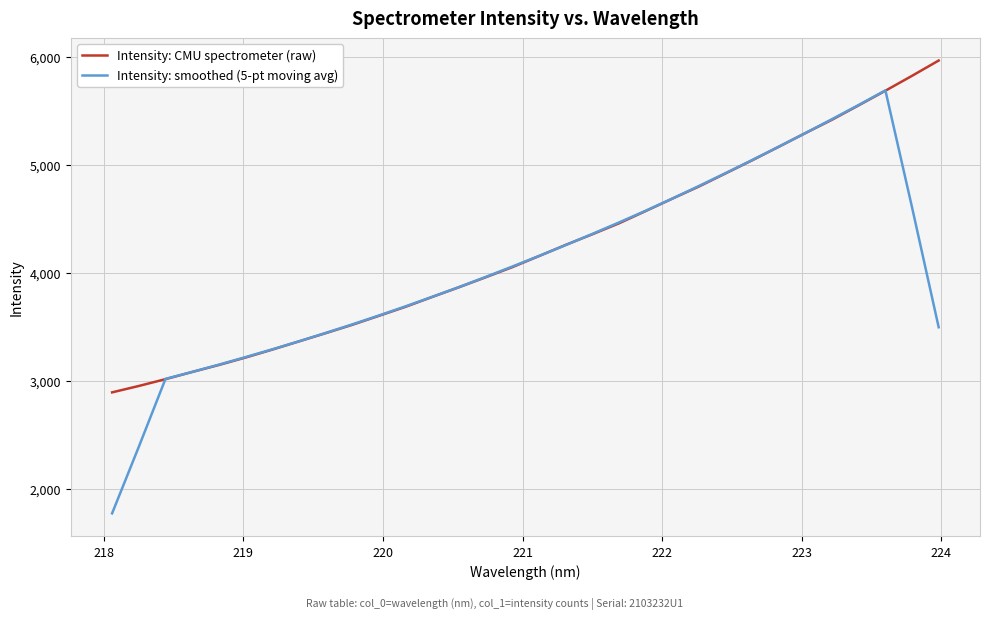

List the series in order of their peak value, lowest first.

Intensity: smoothed (5-pt moving avg), Intensity: CMU spectrometer (raw)